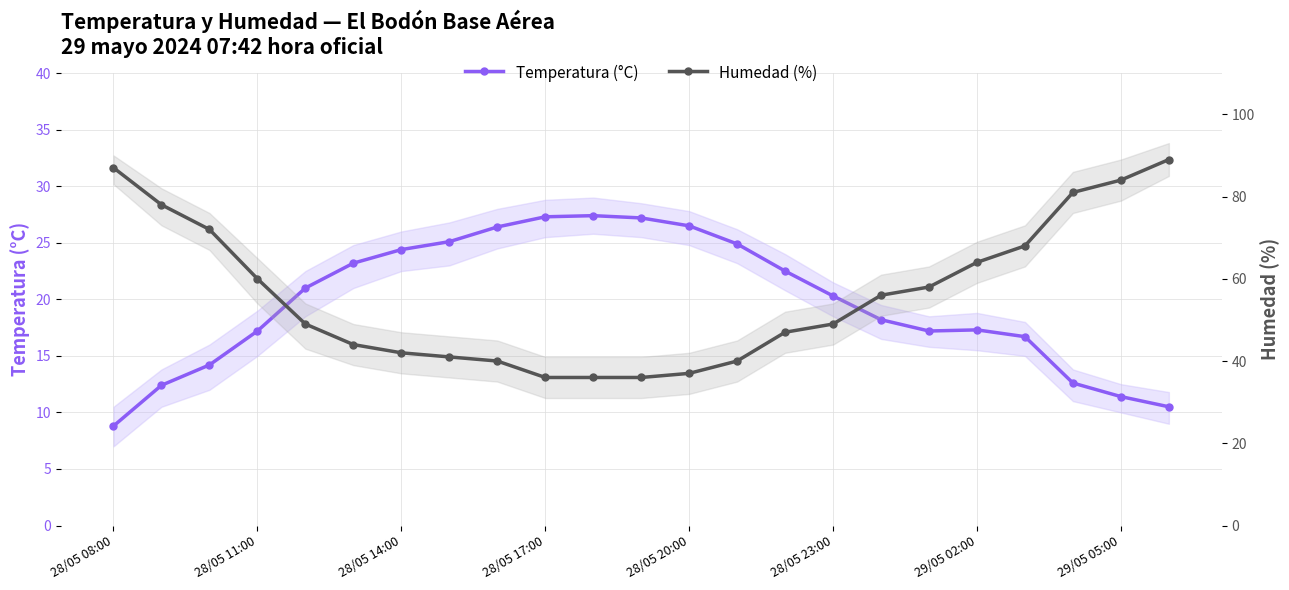

True or false: Humedad (%) has more than 0 points higher than both neighbors.

False